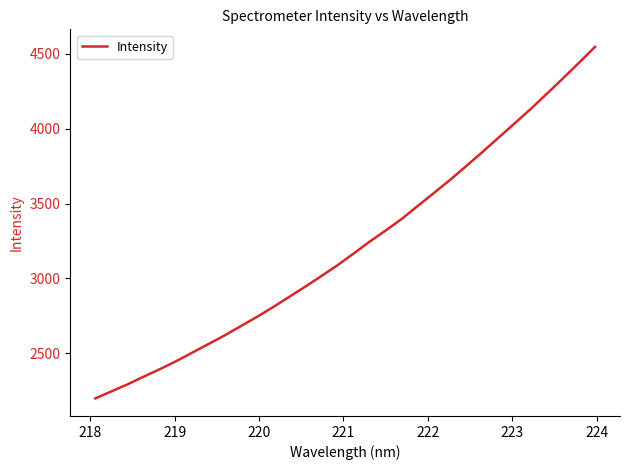

What is the difference between the maximum and minimum values?

2345.8